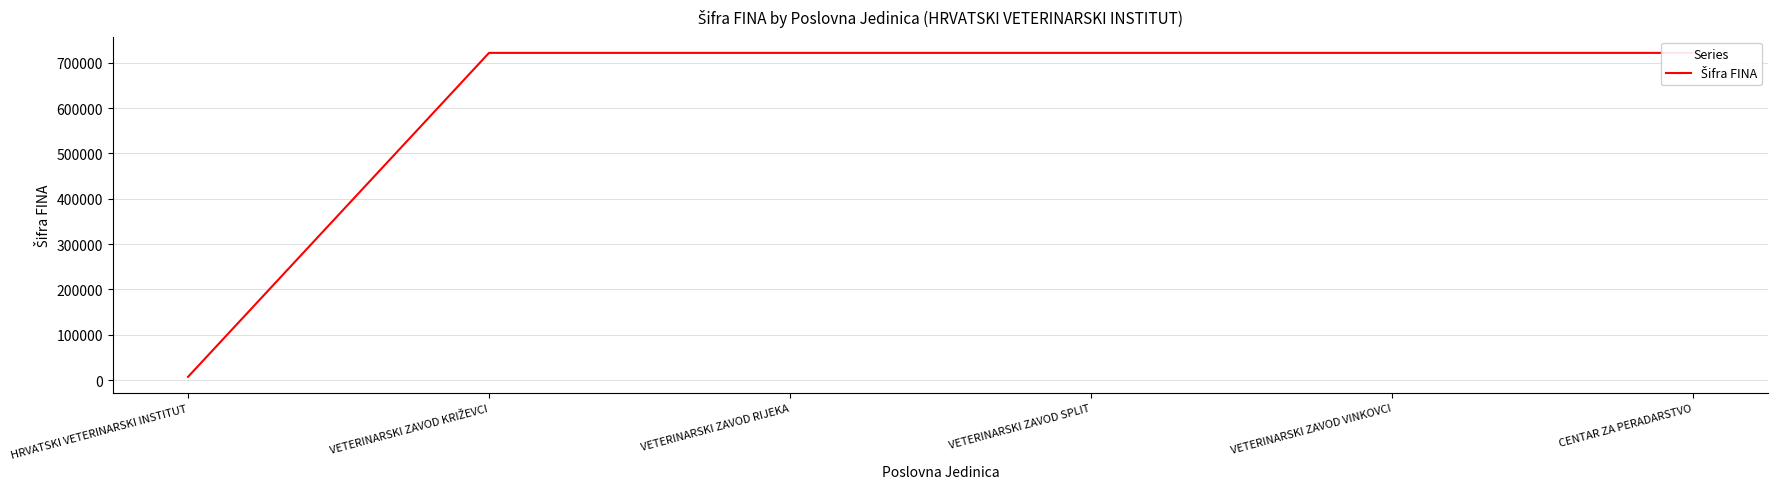

What is the sum of the values at VETERINARSKI ZAVOD SPLIT and VETERINARSKI ZAVOD VINKOVCI?

1443807